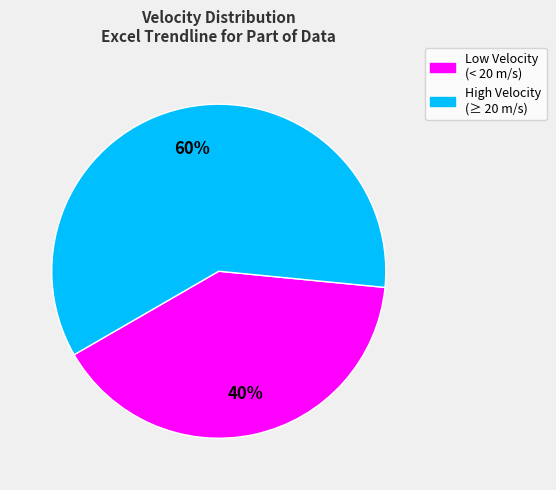

Is there any slice that represents more than half of the pie?

Yes